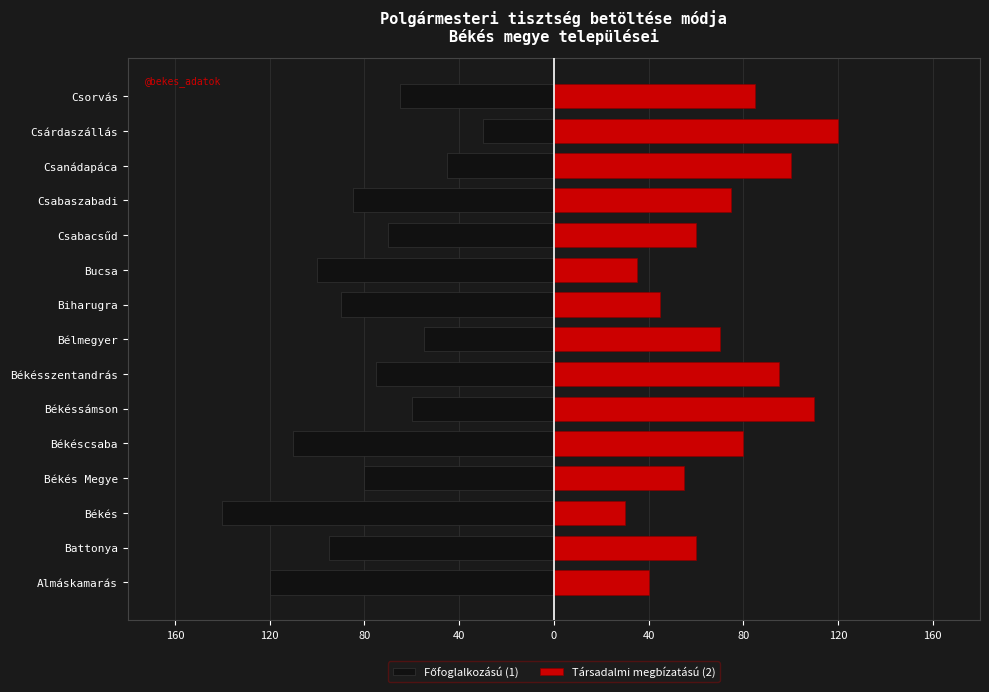

Which series has the widest spread of values?

Főfoglalkozású (1)